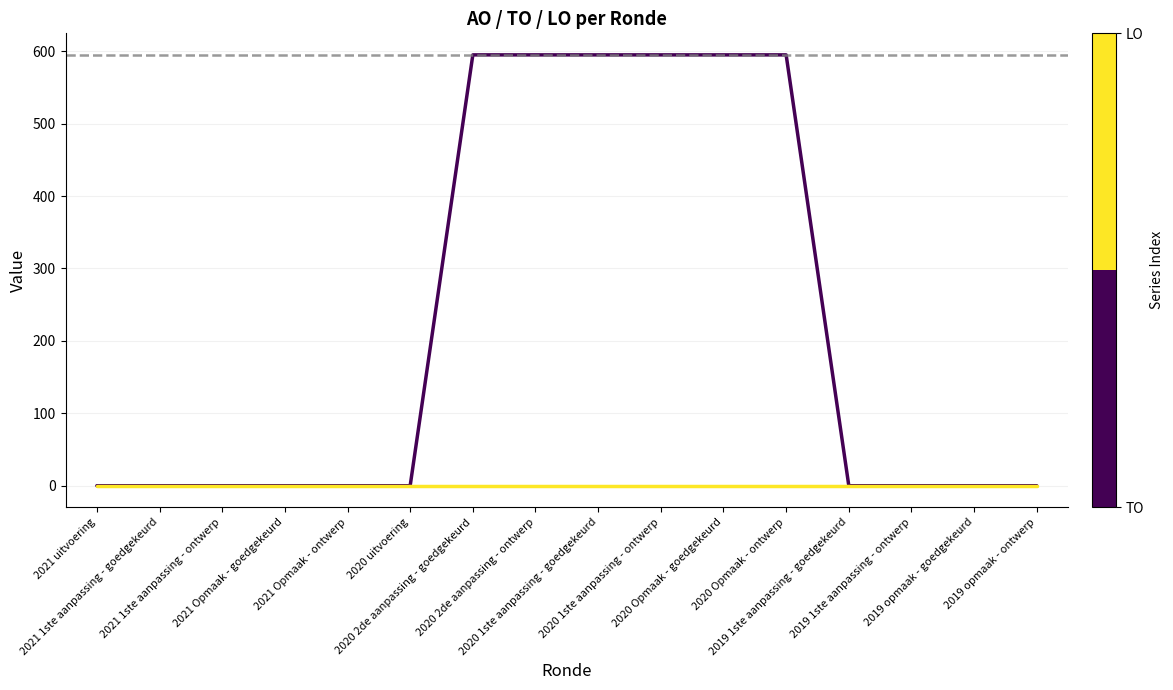

The value of LO at 2019 opmaak - ontwerp is 0. True or false?

True